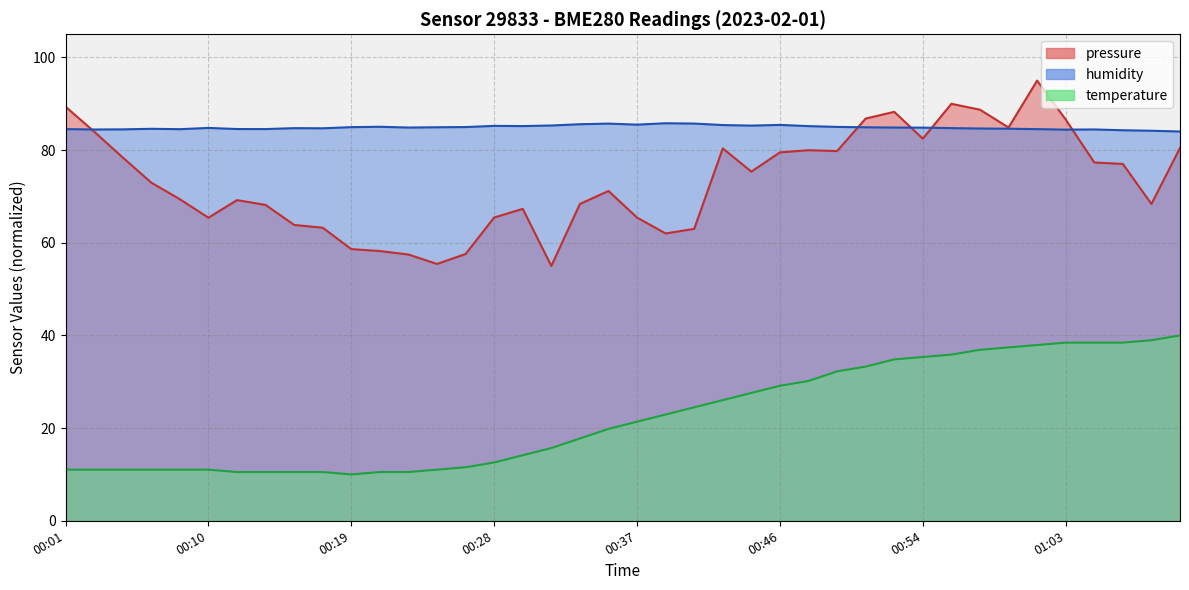

What is the label of the 31st point from the left?

00:54